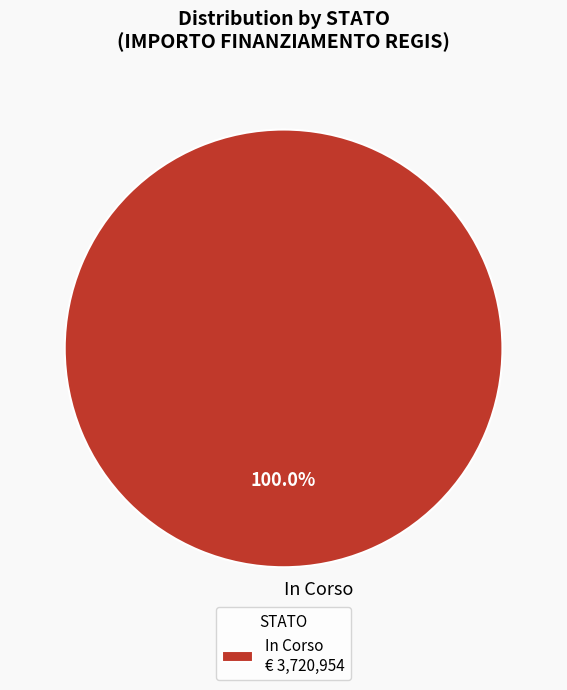

Is there any slice that represents more than half of the pie?

Yes